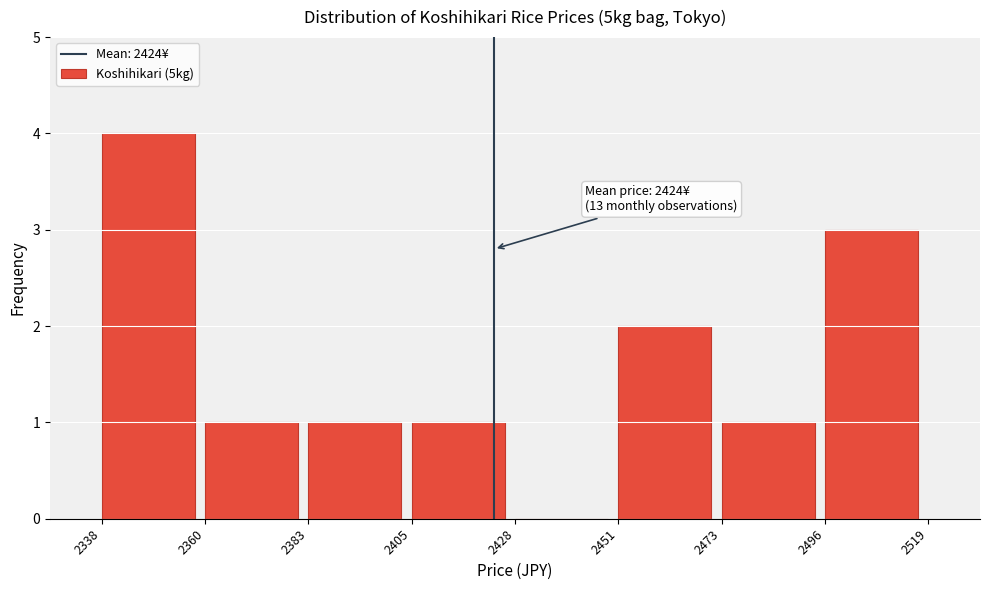

Over which range of the x-axis is the bar tallest?

2338 to 2360